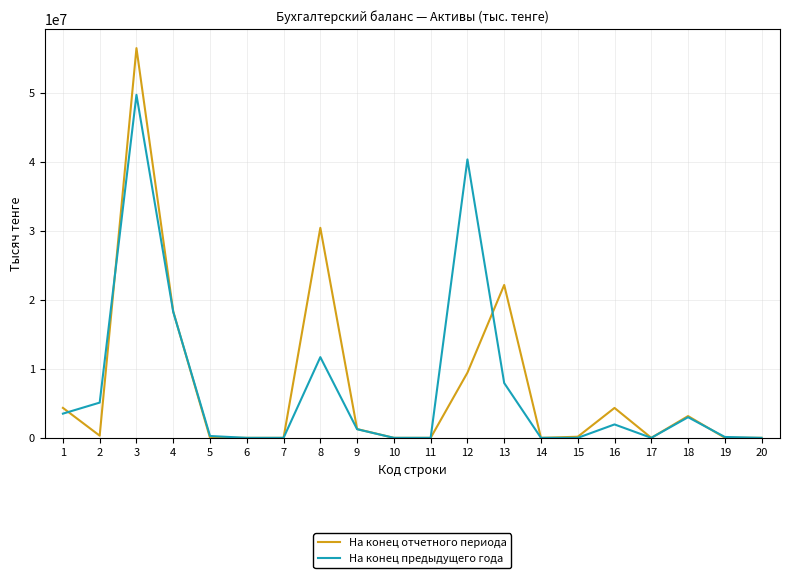

What is the difference between the maximum and minimum values in the На конец отчетного периода series?

56509653